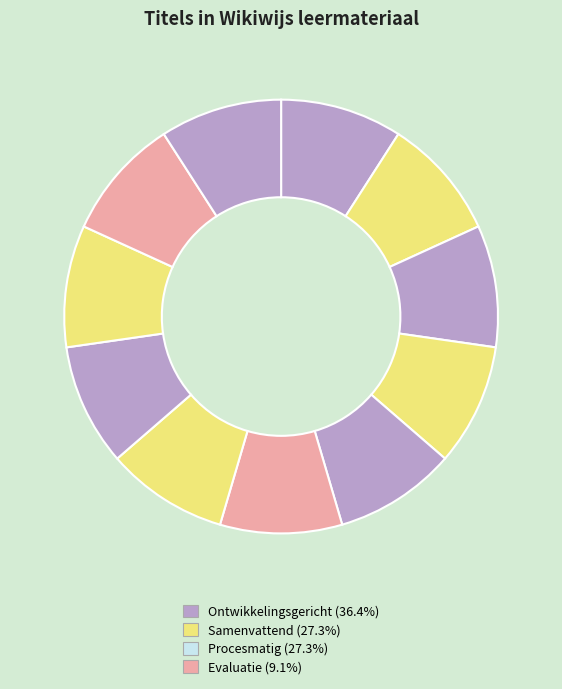

How many slices are in this pie chart?

11